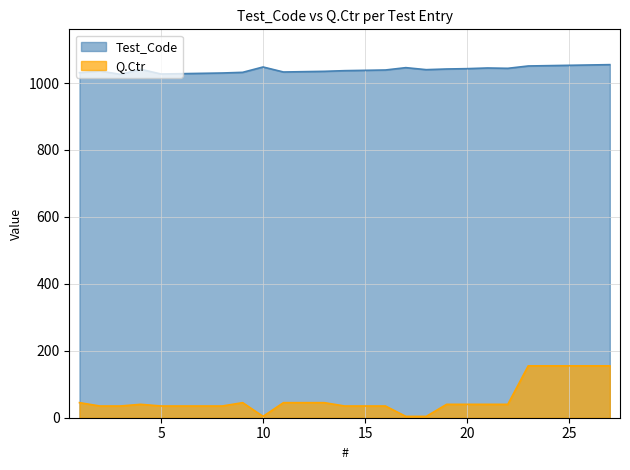

Rank the series by their average value, from highest to lowest.

Test_Code, Q.Ctr